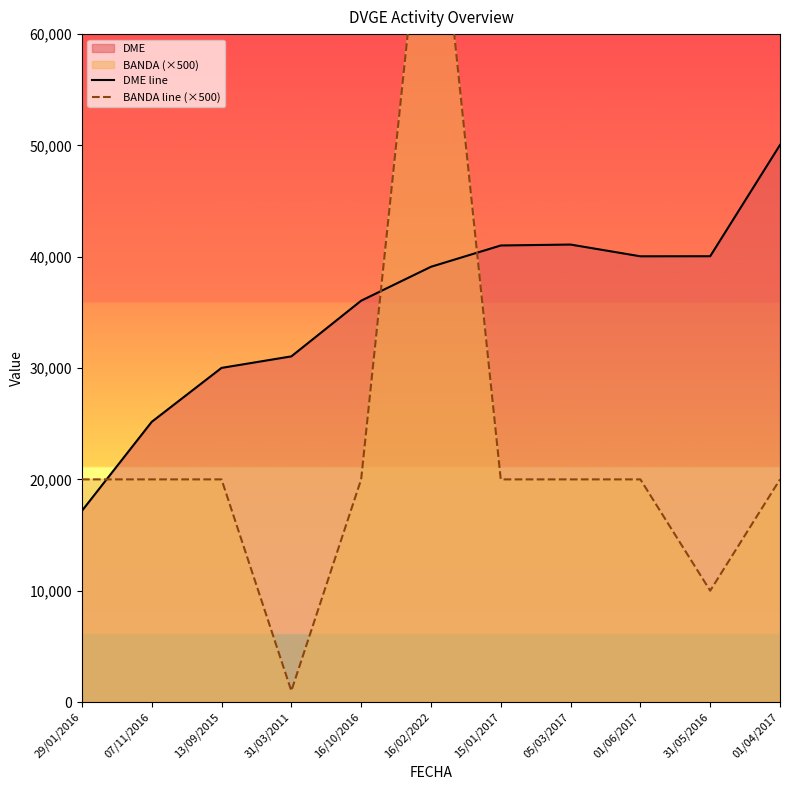

Reading left to right, what are all the values shown in this chart?

DME line: 17170	25169	30015	31050	36052	39098	41013	41095	40040	40047	50045
BANDA line (×500): 20000	20000	20000	1000	20000	80000	20000	20000	20000	10000	20000